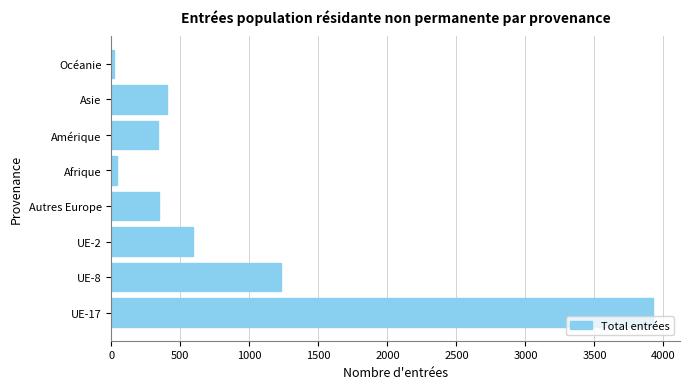

What is the change in value from UE-2 to Asie?

-189